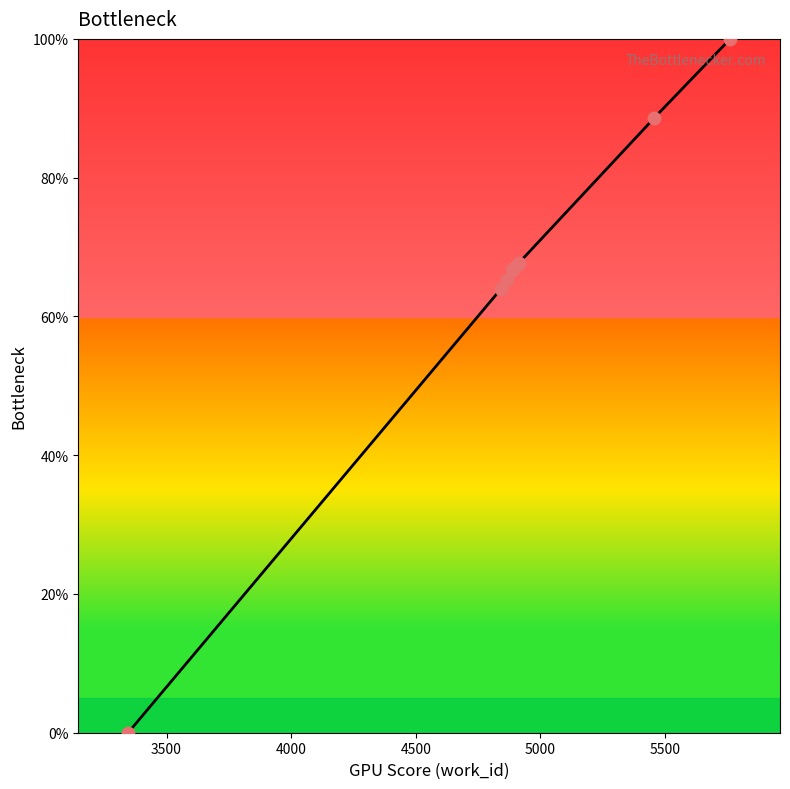

What is the ratio of the value at 4888 to the value at 4889?

1.0